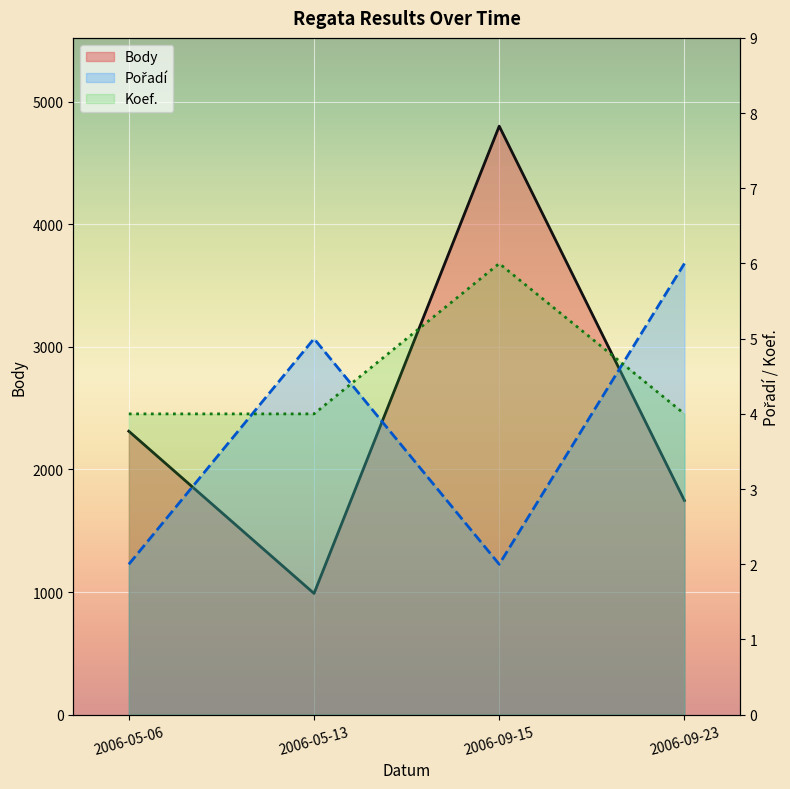

True or false: Koef. and Body cross at least once.

False